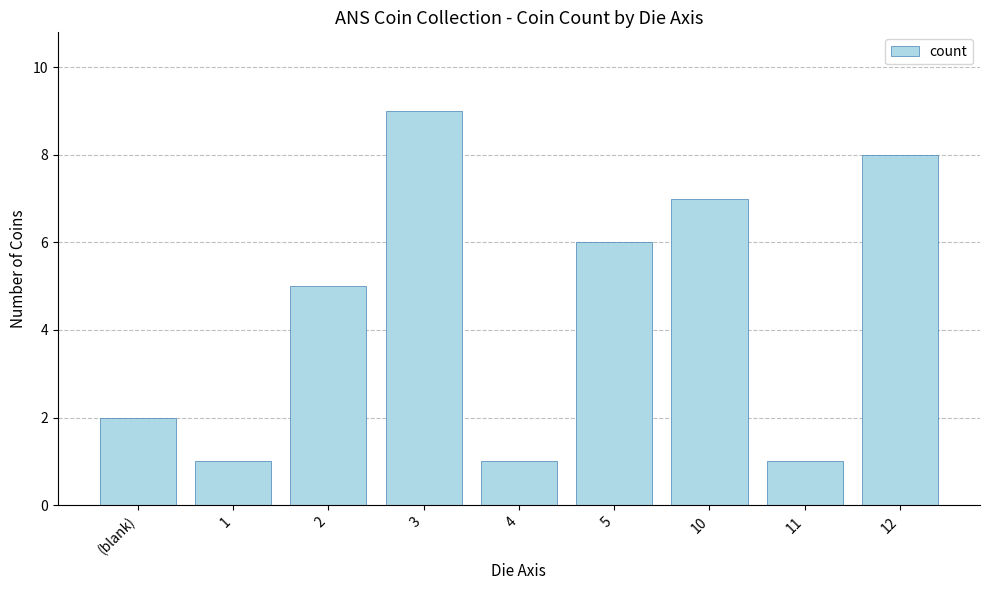

What is the sum of all values?

40